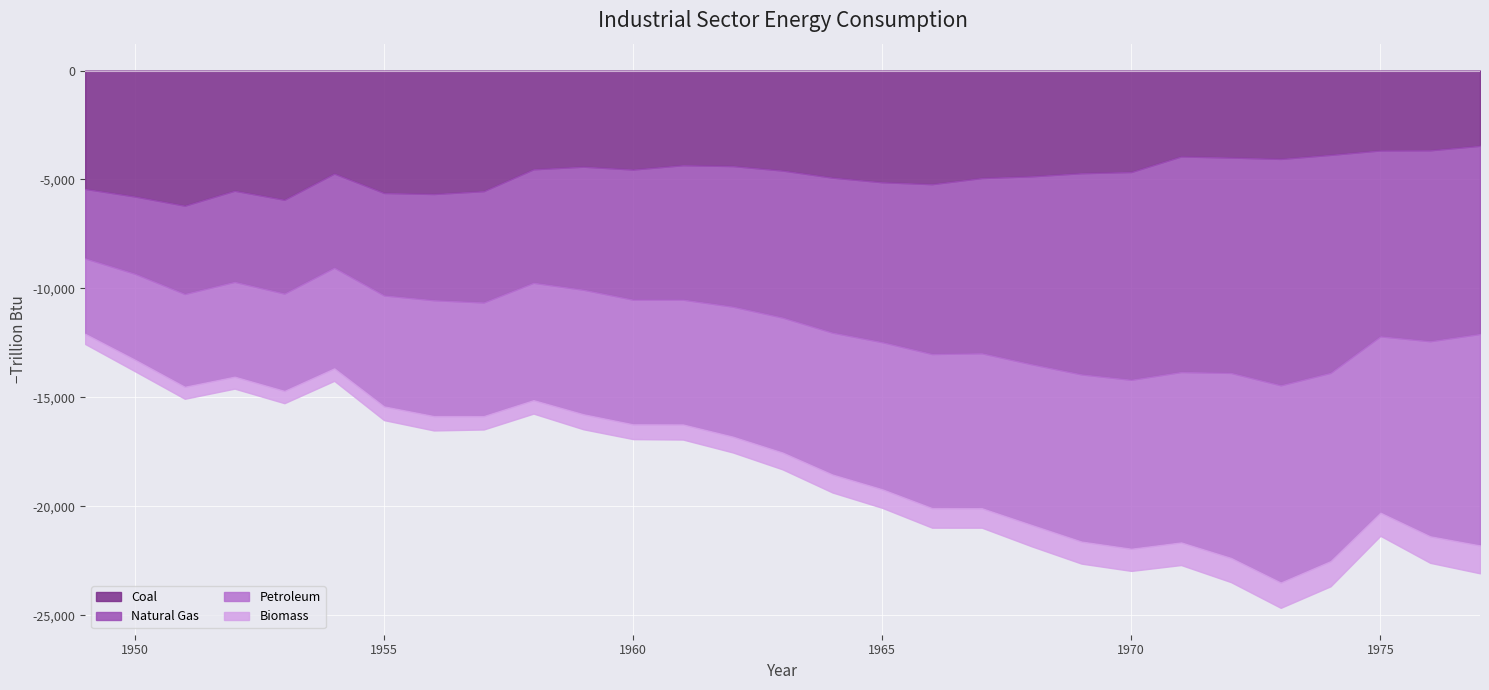

True or false: Coal has a value of 5781.2 at 1950.

True